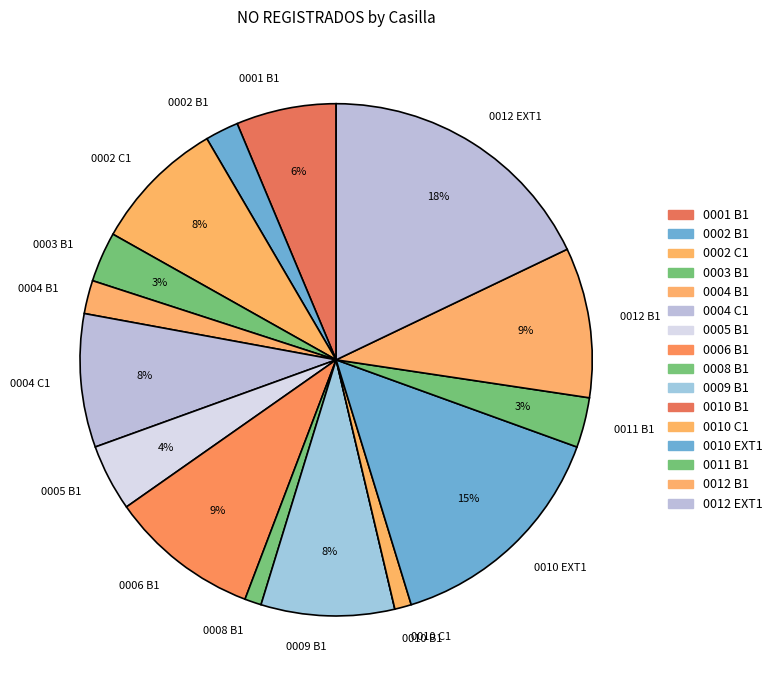

Is there a majority slice in this chart?

No